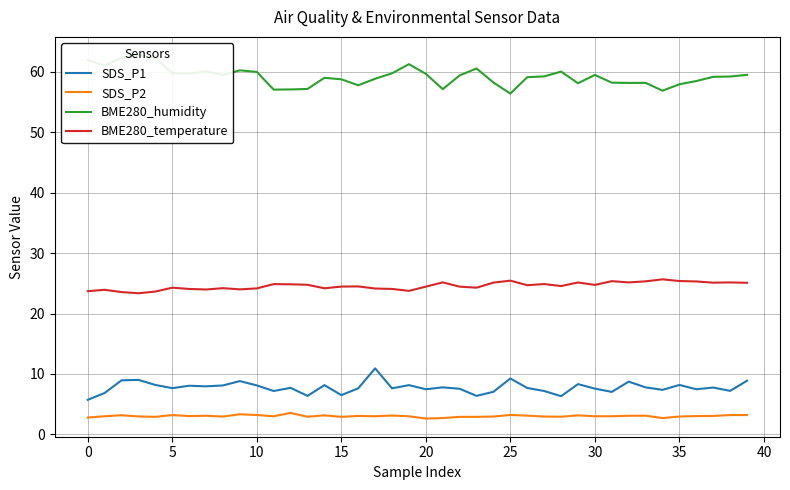

What is the difference between the highest and lowest values at 5?

59.1